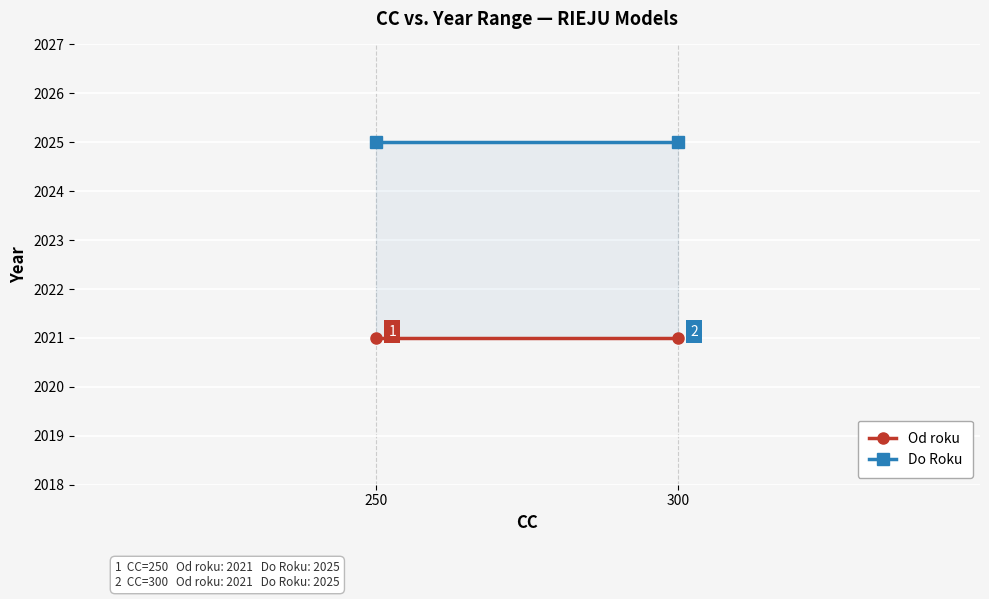

What is the sum of the Do Roku values at 300 and 250?

4050